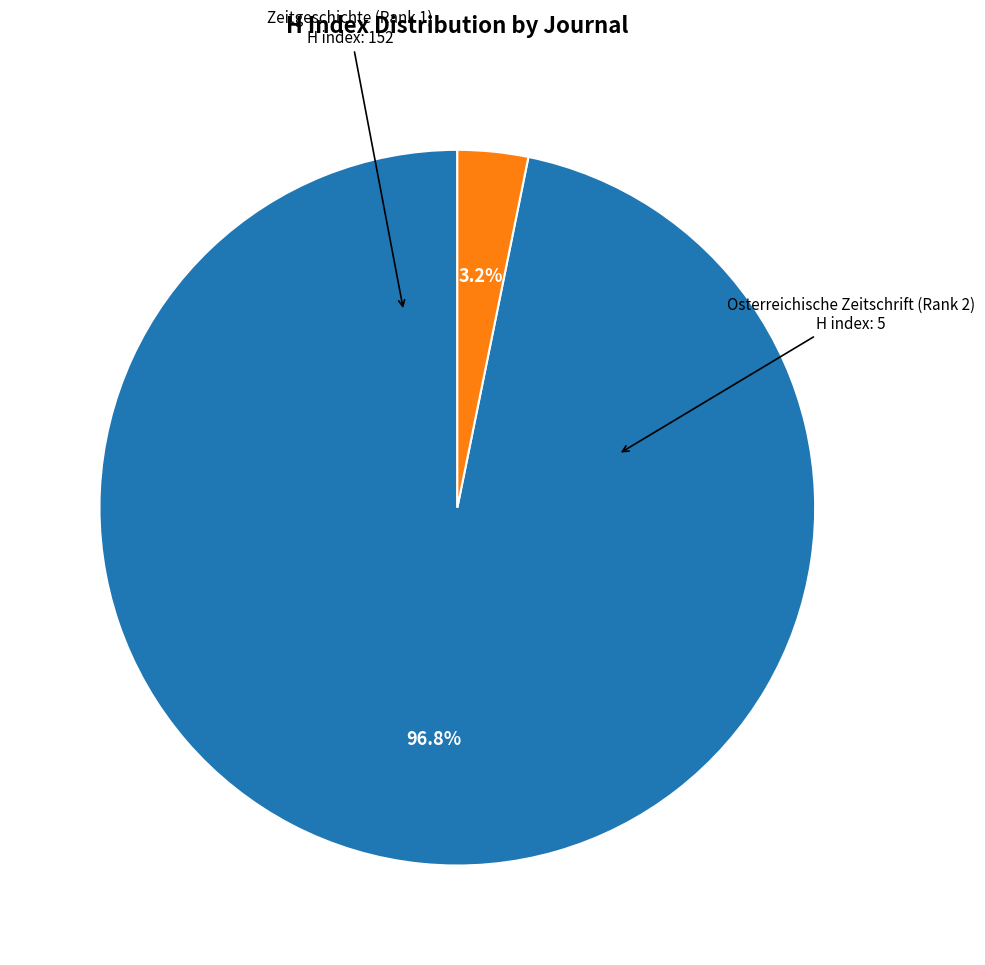

Is there a majority slice in this chart?

Yes